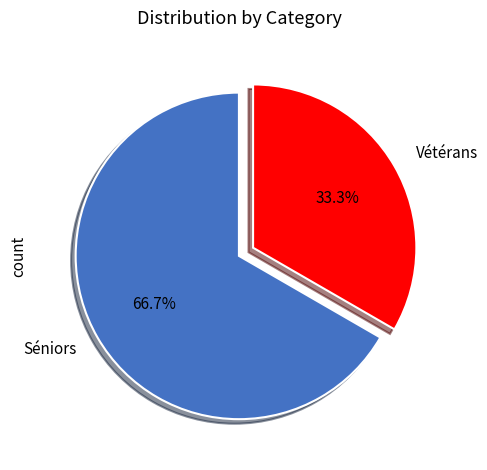

What is the smallest slice in the pie chart?

Vétérans